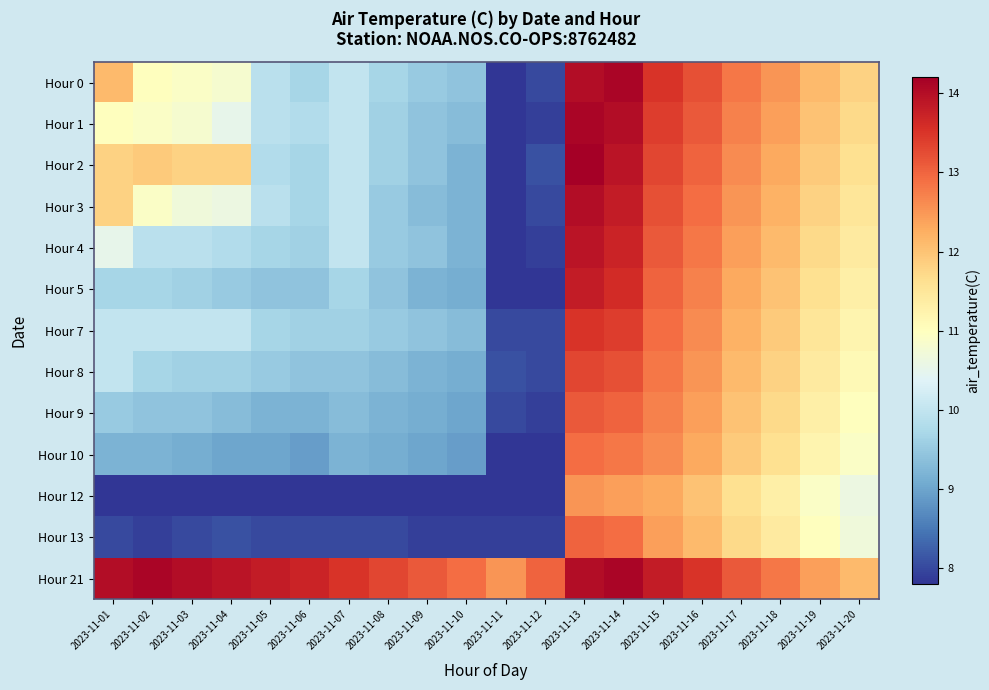

Reading left to right, list all the values displayed in this chart.

Hour 0: 2023-11-01=12.1	2023-11-02=11.0	2023-11-03=10.9	2023-11-04=10.8	2023-11-05=9.9	2023-11-06=9.7	2023-11-07=10.0	2023-11-08=9.7	2023-11-09=9.5	2023-11-10=9.4	2023-11-11=7.8	2023-11-12=8.0	2023-11-13=14.0	2023-11-14=14.1	2023-11-15=13.5	2023-11-16=13.2	2023-11-17=12.8	2023-11-18=12.5	2023-11-19=12.1	2023-11-20=11.8
Hour 1: 2023-11-01=11.0	2023-11-02=10.9	2023-11-03=10.8	2023-11-04=10.5	2023-11-05=9.9	2023-11-06=9.8	2023-11-07=10.0	2023-11-08=9.6	2023-11-09=9.4	2023-11-10=9.3	2023-11-11=7.8	2023-11-12=7.9	2023-11-13=14.1	2023-11-14=14.0	2023-11-15=13.4	2023-11-16=13.1	2023-11-17=12.7	2023-11-18=12.4	2023-11-19=12.0	2023-11-20=11.7
Hour 2: 2023-11-01=11.8	2023-11-02=11.9	2023-11-03=11.8	2023-11-04=11.8	2023-11-05=9.8	2023-11-06=9.7	2023-11-07=10.0	2023-11-08=9.6	2023-11-09=9.4	2023-11-10=9.2	2023-11-11=7.8	2023-11-12=8.1	2023-11-13=14.2	2023-11-14=13.9	2023-11-15=13.3	2023-11-16=13.0	2023-11-17=12.6	2023-11-18=12.3	2023-11-19=11.9	2023-11-20=11.6
Hour 3: 2023-11-01=11.8	2023-11-02=10.9	2023-11-03=10.7	2023-11-04=10.6	2023-11-05=9.9	2023-11-06=9.7	2023-11-07=10.0	2023-11-08=9.5	2023-11-09=9.3	2023-11-10=9.2	2023-11-11=7.8	2023-11-12=8.0	2023-11-13=14.0	2023-11-14=13.8	2023-11-15=13.2	2023-11-16=12.9	2023-11-17=12.5	2023-11-18=12.2	2023-11-19=11.8	2023-11-20=11.5
Hour 4: 2023-11-01=10.5	2023-11-02=9.9	2023-11-03=9.9	2023-11-04=9.8	2023-11-05=9.7	2023-11-06=9.6	2023-11-07=10.0	2023-11-08=9.5	2023-11-09=9.4	2023-11-10=9.2	2023-11-11=7.8	2023-11-12=7.9	2023-11-13=13.9	2023-11-14=13.7	2023-11-15=13.1	2023-11-16=12.8	2023-11-17=12.4	2023-11-18=12.1	2023-11-19=11.7	2023-11-20=11.4
Hour 5: 2023-11-01=9.7	2023-11-02=9.7	2023-11-03=9.6	2023-11-04=9.5	2023-11-05=9.4	2023-11-06=9.4	2023-11-07=9.7	2023-11-08=9.4	2023-11-09=9.2	2023-11-10=9.1	2023-11-11=7.8	2023-11-12=7.8	2023-11-13=13.8	2023-11-14=13.6	2023-11-15=13.0	2023-11-16=12.7	2023-11-17=12.3	2023-11-18=12.0	2023-11-19=11.6	2023-11-20=11.3
Hour 7: 2023-11-01=10.0	2023-11-02=10.0	2023-11-03=10.0	2023-11-04=10.0	2023-11-05=9.7	2023-11-06=9.6	2023-11-07=9.6	2023-11-08=9.5	2023-11-09=9.4	2023-11-10=9.3	2023-11-11=8.0	2023-11-12=8.0	2023-11-13=13.5	2023-11-14=13.4	2023-11-15=12.9	2023-11-16=12.6	2023-11-17=12.2	2023-11-18=11.9	2023-11-19=11.5	2023-11-20=11.2
Hour 8: 2023-11-01=10.0	2023-11-02=9.7	2023-11-03=9.6	2023-11-04=9.6	2023-11-05=9.5	2023-11-06=9.4	2023-11-07=9.4	2023-11-08=9.3	2023-11-09=9.2	2023-11-10=9.1	2023-11-11=8.1	2023-11-12=8.0	2023-11-13=13.3	2023-11-14=13.2	2023-11-15=12.8	2023-11-16=12.5	2023-11-17=12.1	2023-11-18=11.8	2023-11-19=11.4	2023-11-20=11.1
Hour 9: 2023-11-01=9.5	2023-11-02=9.4	2023-11-03=9.4	2023-11-04=9.3	2023-11-05=9.2	2023-11-06=9.2	2023-11-07=9.3	2023-11-08=9.2	2023-11-09=9.1	2023-11-10=9.0	2023-11-11=8.0	2023-11-12=7.9	2023-11-13=13.1	2023-11-14=13.0	2023-11-15=12.7	2023-11-16=12.4	2023-11-17=12.0	2023-11-18=11.7	2023-11-19=11.3	2023-11-20=11.0
Hour 10: 2023-11-01=9.2	2023-11-02=9.2	2023-11-03=9.1	2023-11-04=9.0	2023-11-05=9.0	2023-11-06=8.9	2023-11-07=9.2	2023-11-08=9.1	2023-11-09=9.0	2023-11-10=8.9	2023-11-11=7.8	2023-11-12=7.8	2023-11-13=12.9	2023-11-14=12.8	2023-11-15=12.6	2023-11-16=12.3	2023-11-17=11.9	2023-11-18=11.6	2023-11-19=11.2	2023-11-20=10.9
Hour 12: 2023-11-01=7.8	2023-11-02=7.8	2023-11-03=7.8	2023-11-04=7.8	2023-11-05=7.8	2023-11-06=7.8	2023-11-07=7.8	2023-11-08=7.8	2023-11-09=7.8	2023-11-10=7.8	2023-11-11=7.8	2023-11-12=7.8	2023-11-13=12.5	2023-11-14=12.4	2023-11-15=12.3	2023-11-16=12.0	2023-11-17=11.6	2023-11-18=11.3	2023-11-19=10.9	2023-11-20=10.6
Hour 13: 2023-11-01=8.0	2023-11-02=7.9	2023-11-03=8.0	2023-11-04=8.1	2023-11-05=8.0	2023-11-06=8.0	2023-11-07=8.0	2023-11-08=8.0	2023-11-09=7.9	2023-11-10=7.9	2023-11-11=7.9	2023-11-12=7.9	2023-11-13=13.0	2023-11-14=12.9	2023-11-15=12.4	2023-11-16=12.1	2023-11-17=11.7	2023-11-18=11.4	2023-11-19=11.0	2023-11-20=10.7
Hour 21: 2023-11-01=14.0	2023-11-02=14.1	2023-11-03=14.0	2023-11-04=13.9	2023-11-05=13.8	2023-11-06=13.7	2023-11-07=13.5	2023-11-08=13.3	2023-11-09=13.1	2023-11-10=12.9	2023-11-11=12.5	2023-11-12=13.0	2023-11-13=14.0	2023-11-14=14.1	2023-11-15=13.8	2023-11-16=13.5	2023-11-17=13.1	2023-11-18=12.8	2023-11-19=12.4	2023-11-20=12.1